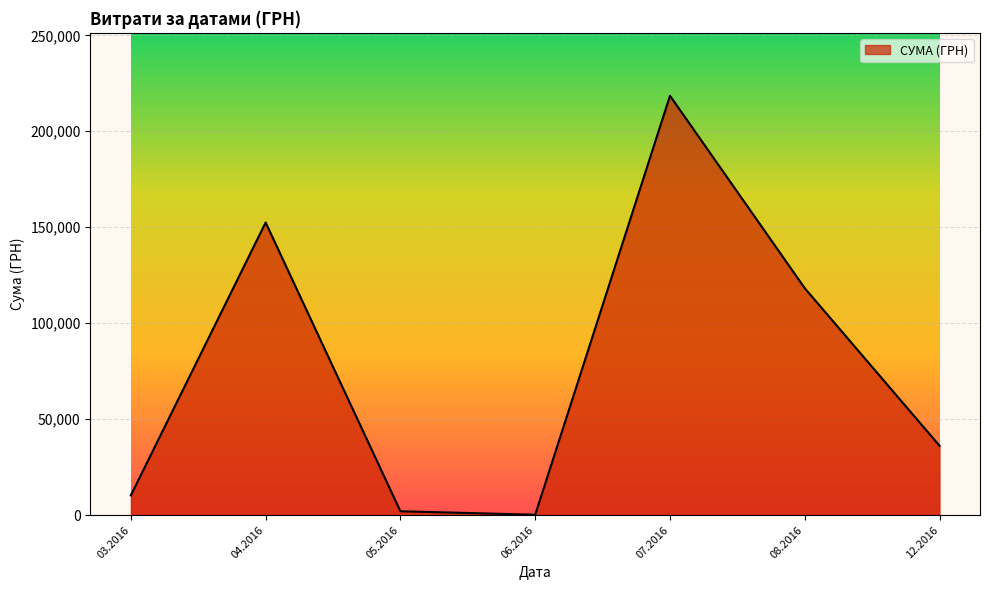

What is the sum of all values?

537996.9